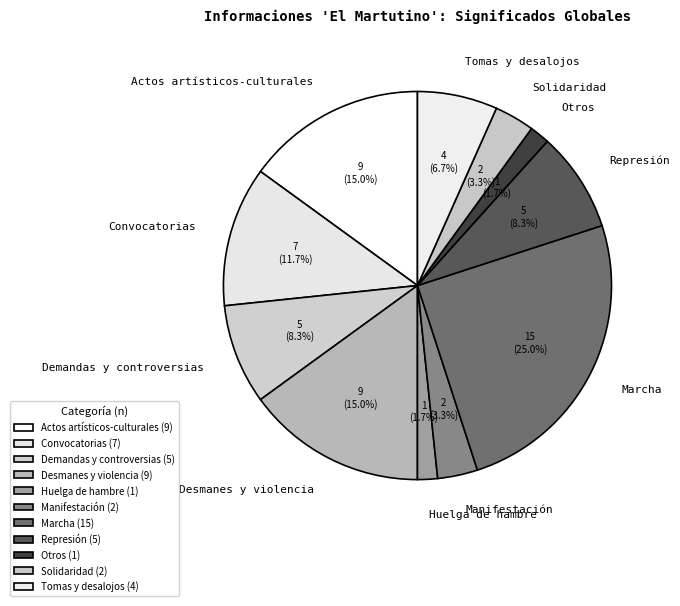

How much of the chart is everything except Convocatorias?

88.3%